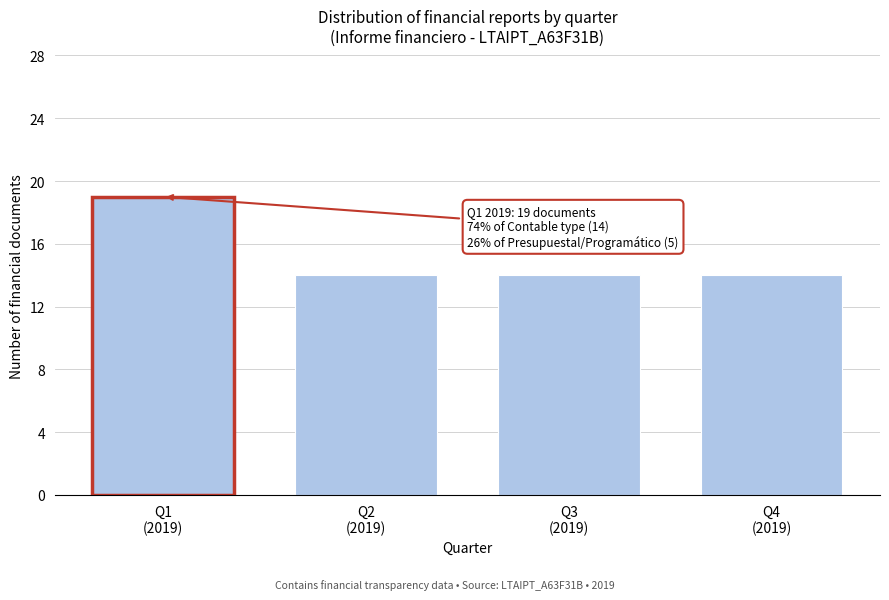

Reading left to right, transcribe all the data shown in this chart.

19	14	14	14